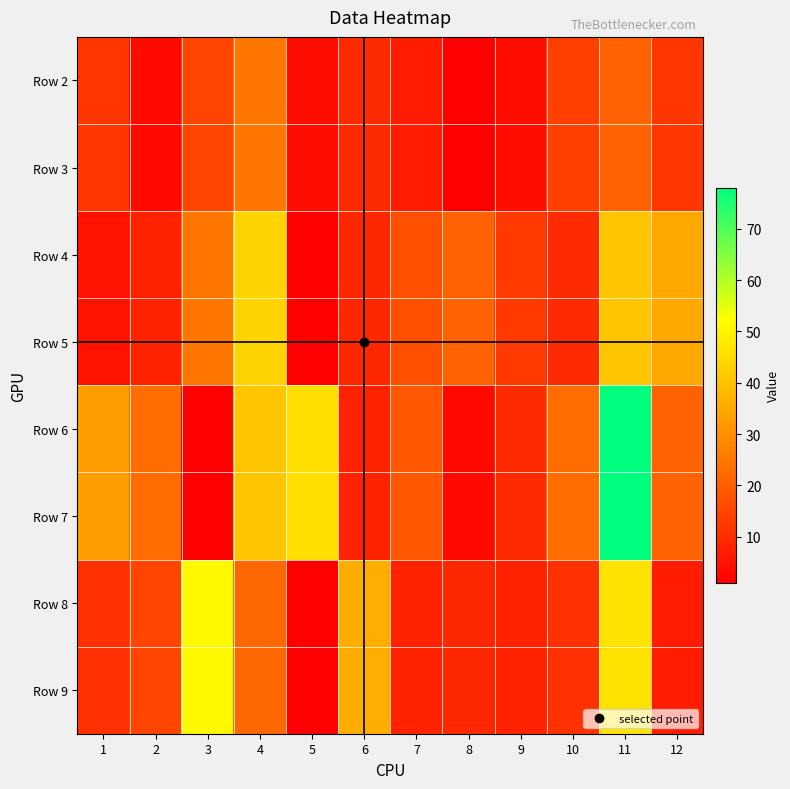

Reading left to right, what are all the values shown in this chart?

Row 2: 1=12	2=3	3=15	4=25	5=4	6=10	7=7	8=1	9=4	10=14	11=21	12=12
Row 3: 1=12	2=3	3=15	4=25	5=4	6=10	7=7	8=1	9=4	10=14	11=21	12=12
Row 4: 1=5	2=8	3=25	4=44	5=1	6=9	7=17	8=21	9=13	10=10	11=41	12=35
Row 5: 1=5	2=8	3=25	4=44	5=1	6=9	7=17	8=21	9=13	10=10	11=41	12=35
Row 6: 1=33	2=23	3=1	4=41	5=46	6=8	7=19	8=3	9=10	10=23	11=78	12=21
Row 7: 1=33	2=23	3=1	4=41	5=46	6=8	7=19	8=3	9=10	10=23	11=78	12=21
Row 8: 1=11	2=15	3=51	4=22	5=1	6=36	7=8	8=9	9=8	10=11	11=47	12=7
Row 9: 1=11	2=15	3=51	4=22	5=1	6=36	7=8	8=9	9=8	10=11	11=47	12=7